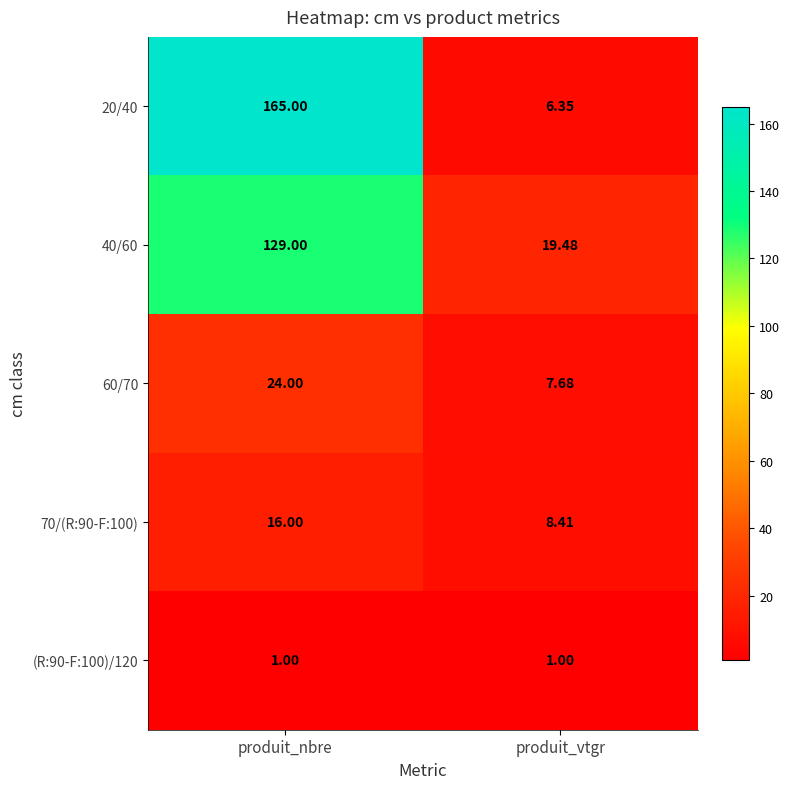

Which category has the highest value across all series?

produit_nbre